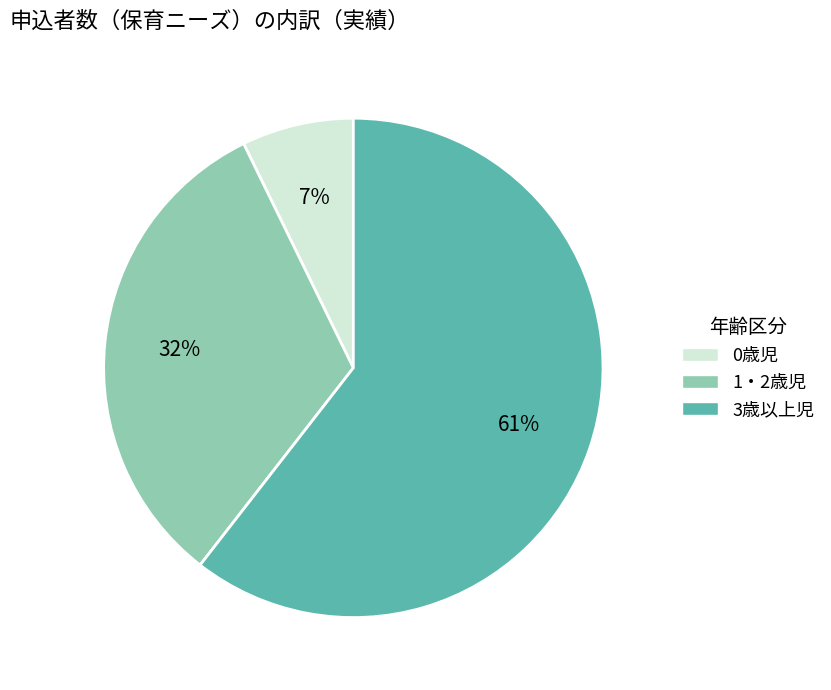

Count the number of slices in the pie.

3